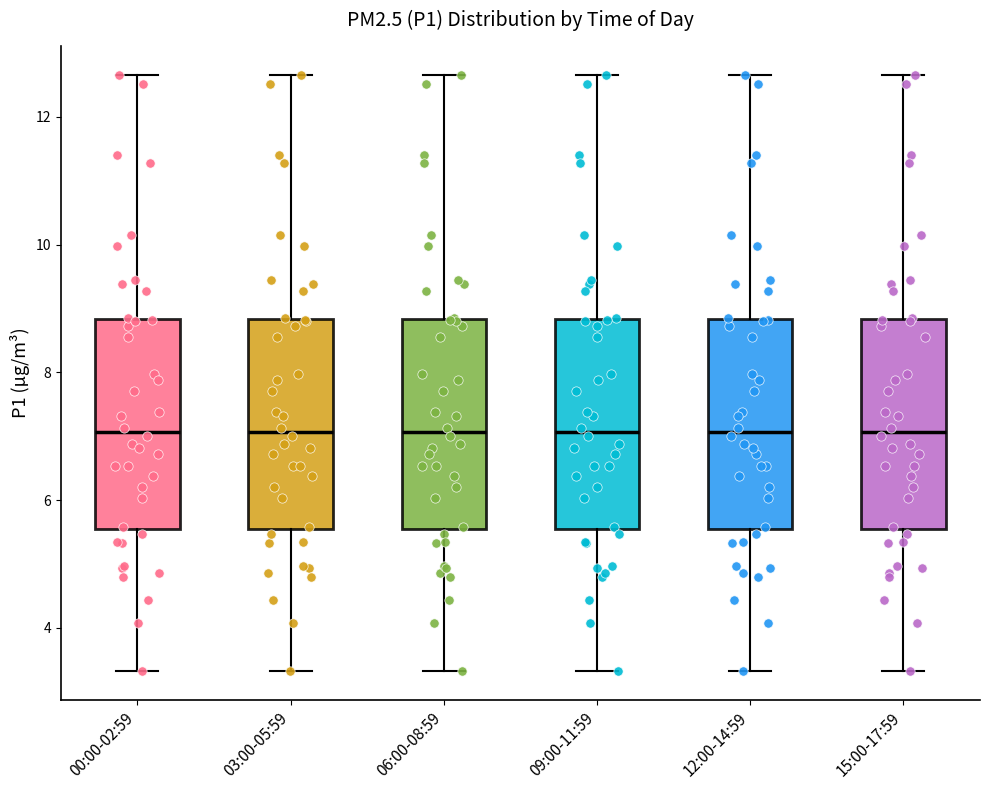

Reading left to right, transcribe this box plot: for each box, give where its median line is, the range the box spans, and where its two whiskers end, as read against the y-axis. The values are not printed on the chart, so give them approximately, as read against the axis.

00:00-02:59: median 7.0, box 5.6 to 8.8, whiskers 3.4 to 12.6
03:00-05:59: median 7.0, box 5.6 to 8.8, whiskers 3.4 to 12.6
06:00-08:59: median 7.0, box 5.6 to 8.8, whiskers 3.4 to 12.6
09:00-11:59: median 7.0, box 5.6 to 8.8, whiskers 3.4 to 12.6
12:00-14:59: median 7.0, box 5.6 to 8.8, whiskers 3.4 to 12.6
15:00-17:59: median 7.0, box 5.6 to 8.8, whiskers 3.4 to 12.6